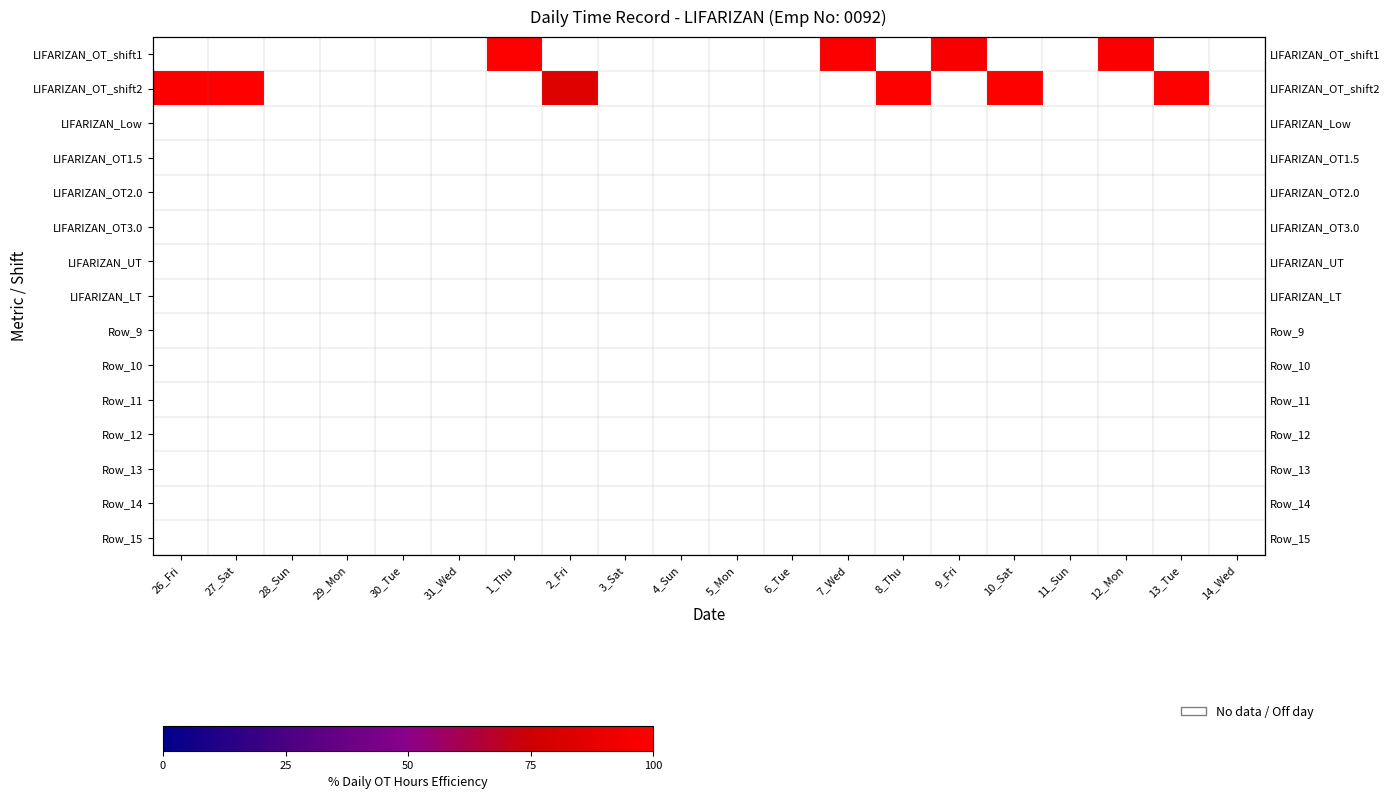

Which series has the largest range (max minus min)?

LIFARIZAN_OT_shift2